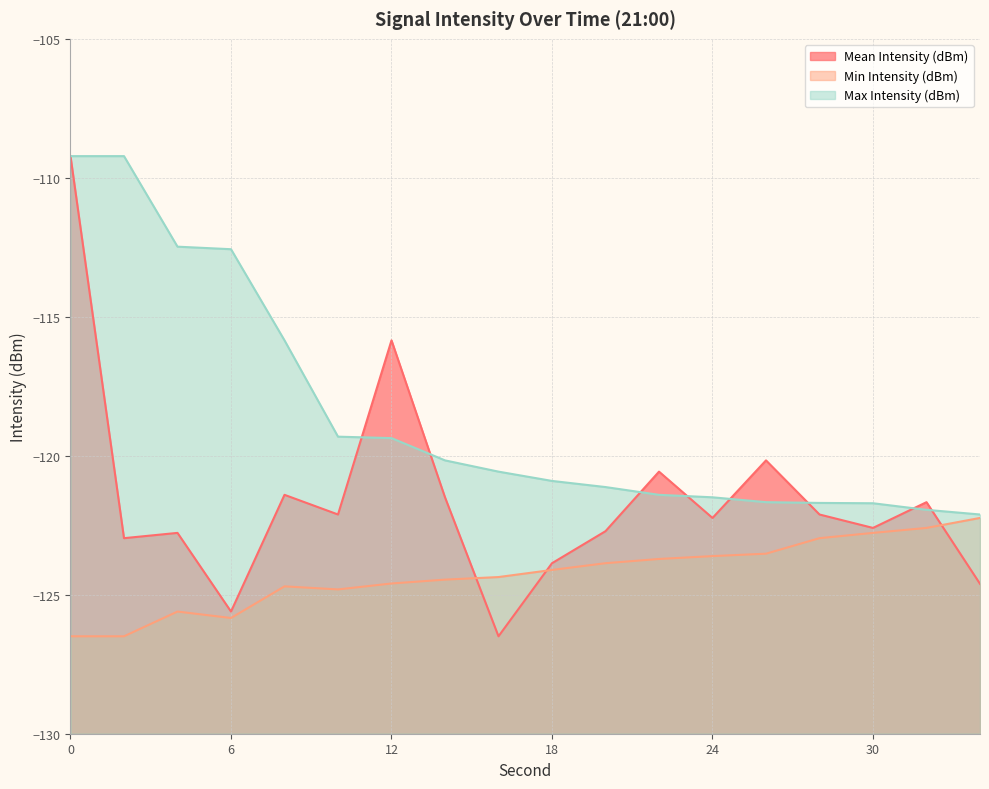

Count the number of categories in the chart.

18